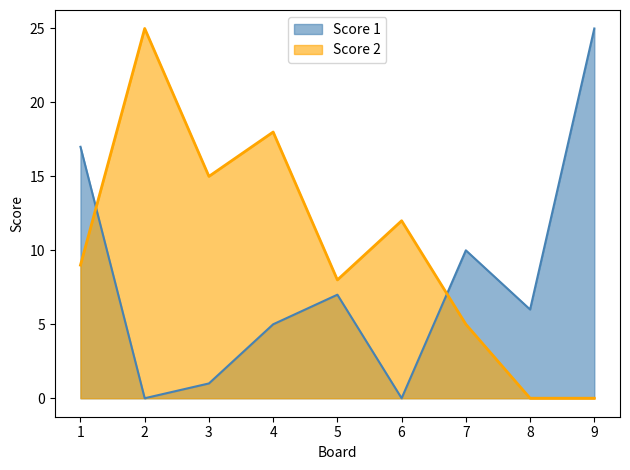

Where do Score 2 and Score 1 first cross each other?

1 and 2